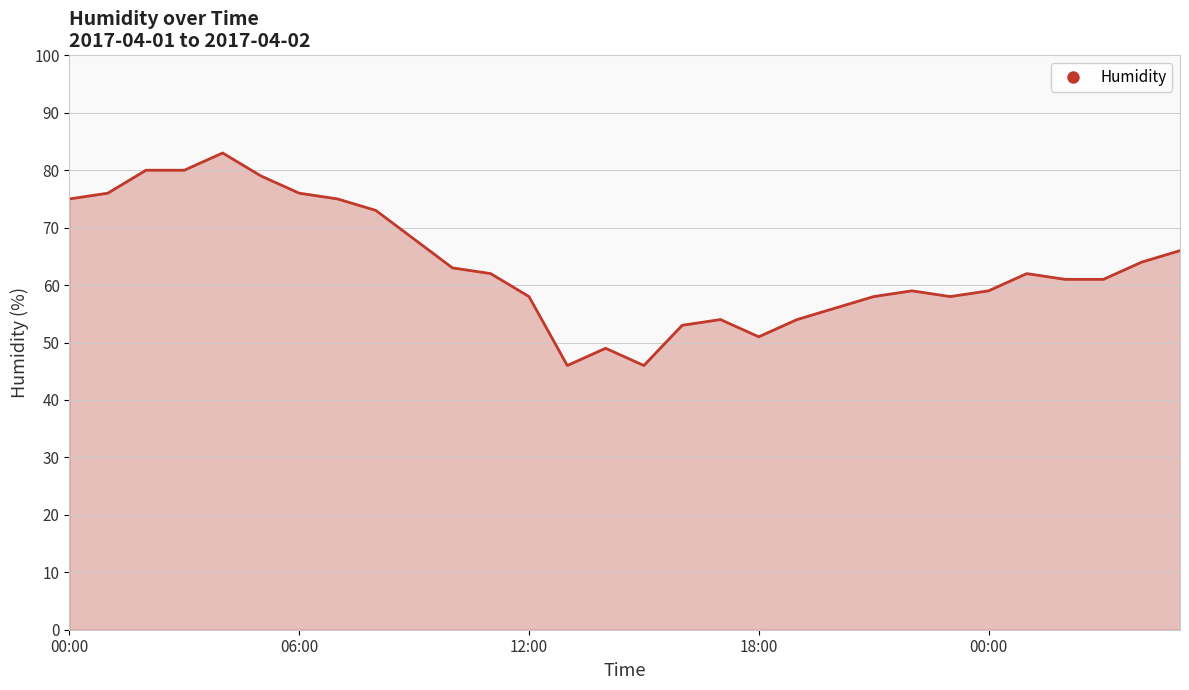

What is the sum of all values?

1905